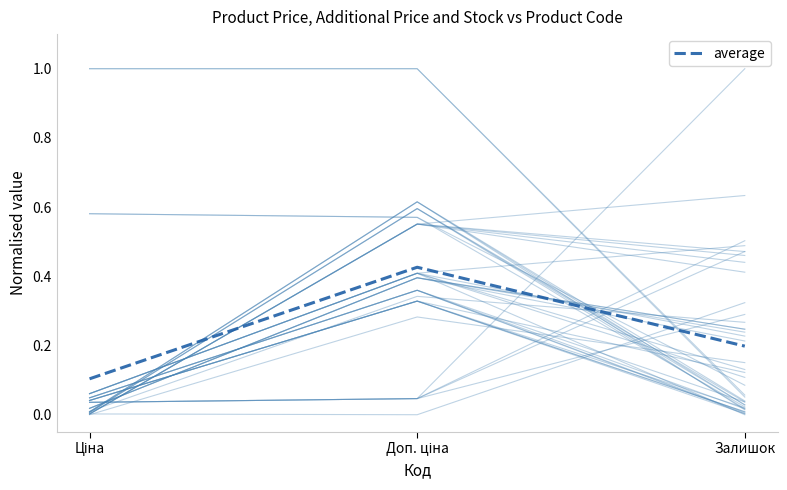

What is the change in value from Ціна to Залишок?

+0.1